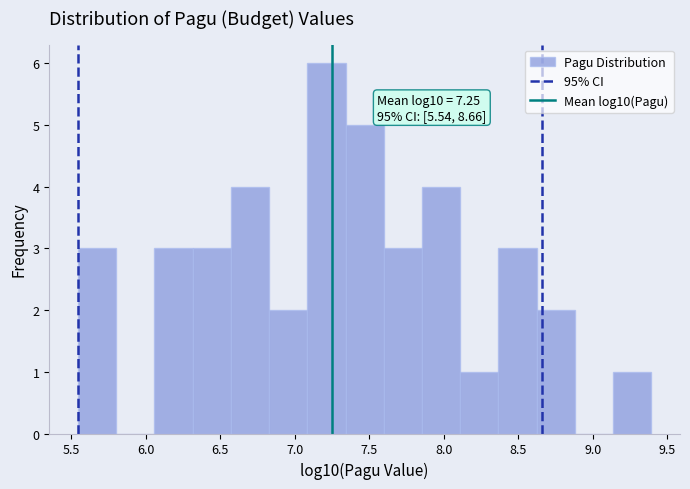

Over which range of the x-axis is the bar tallest?

7.10 to 7.35